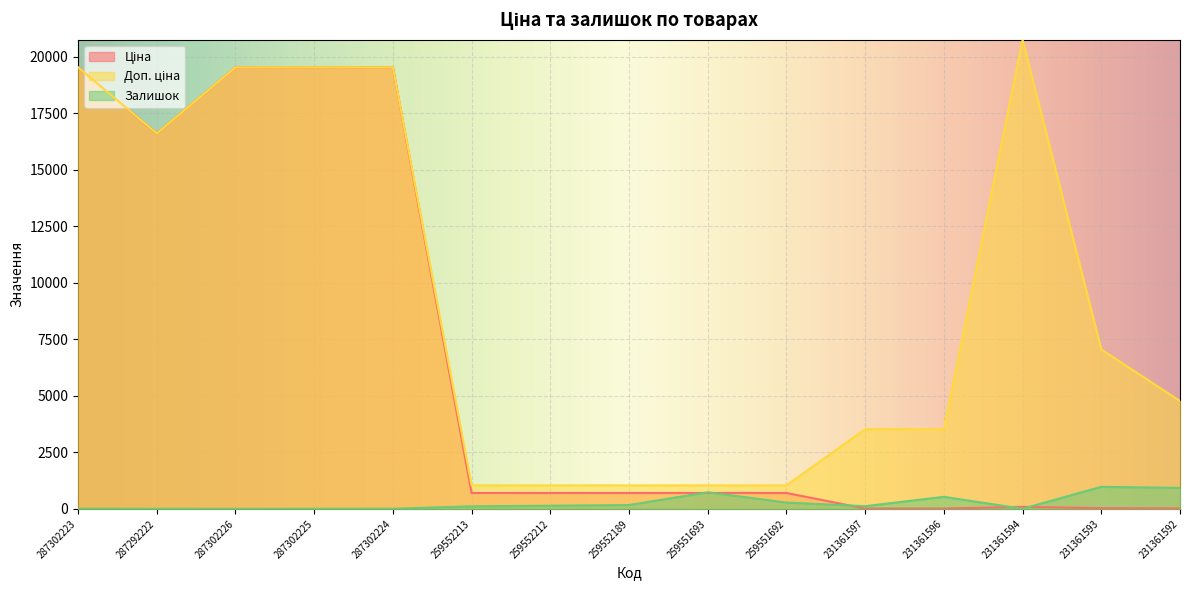

What is the difference between the highest and lowest values at 231361592?

4753.8